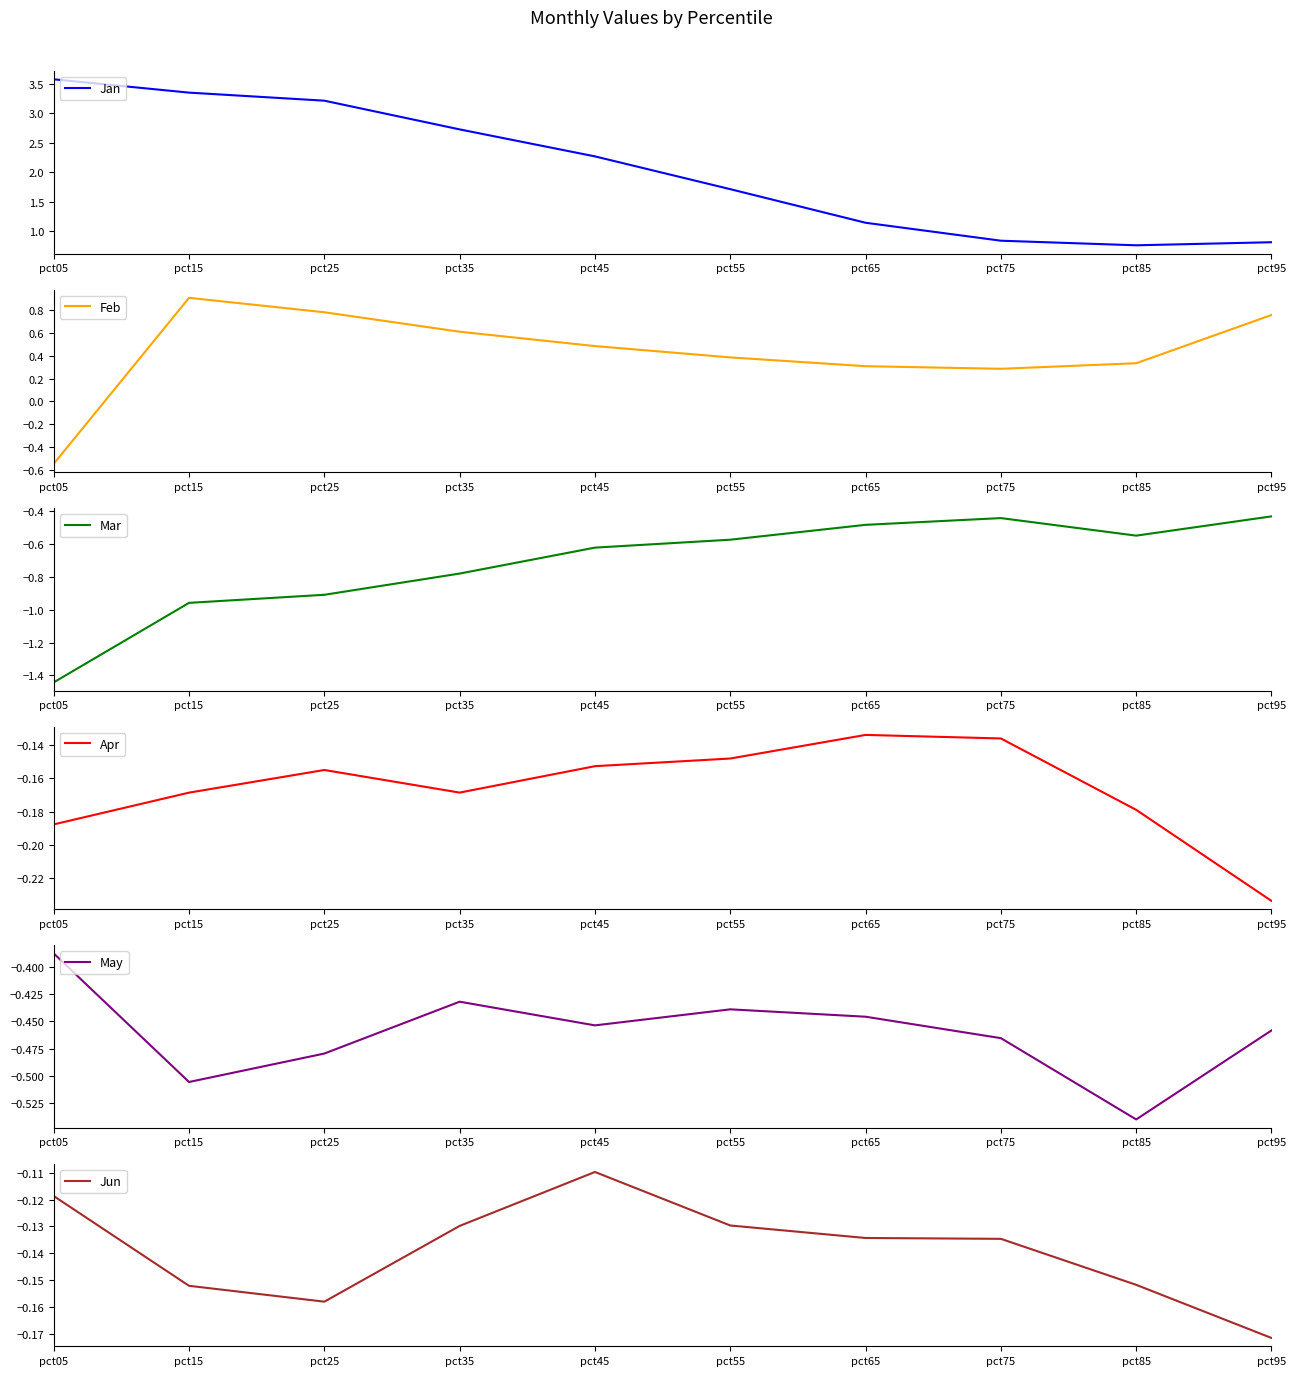

At which category does Apr reach its first local peak?

pct25